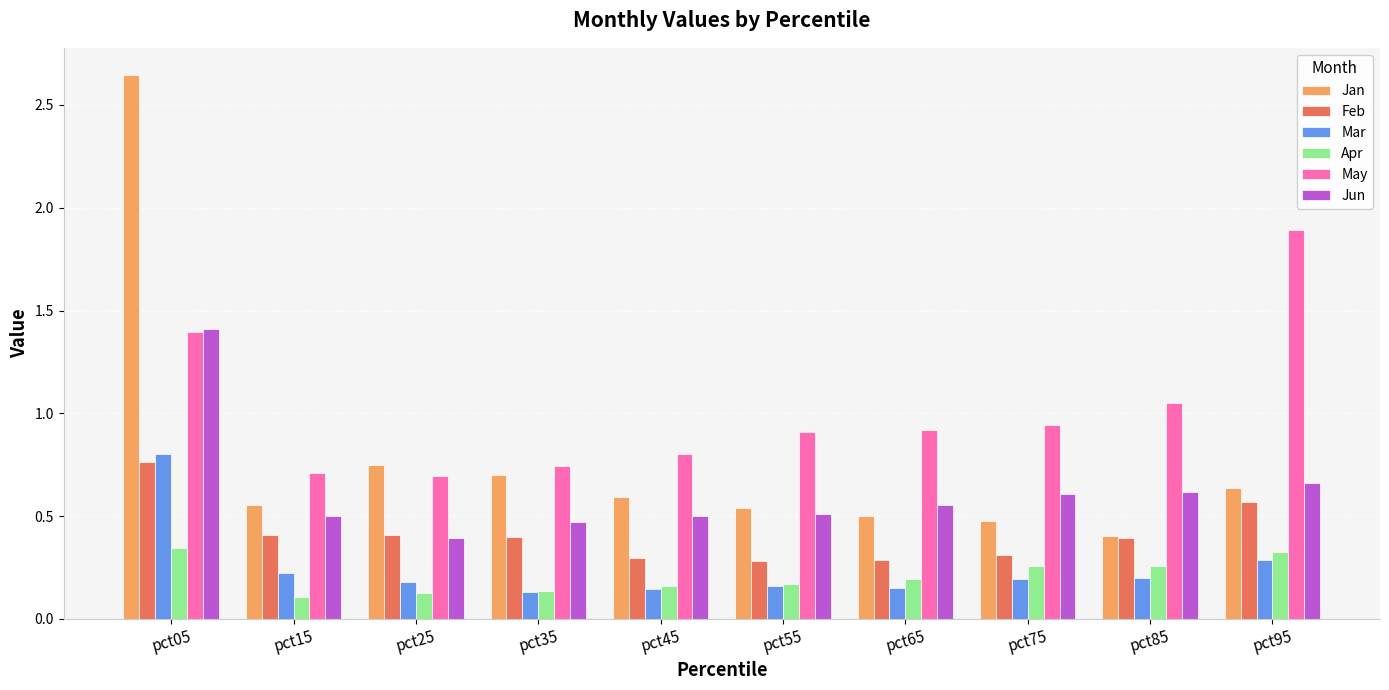

Are the bars horizontal?

No